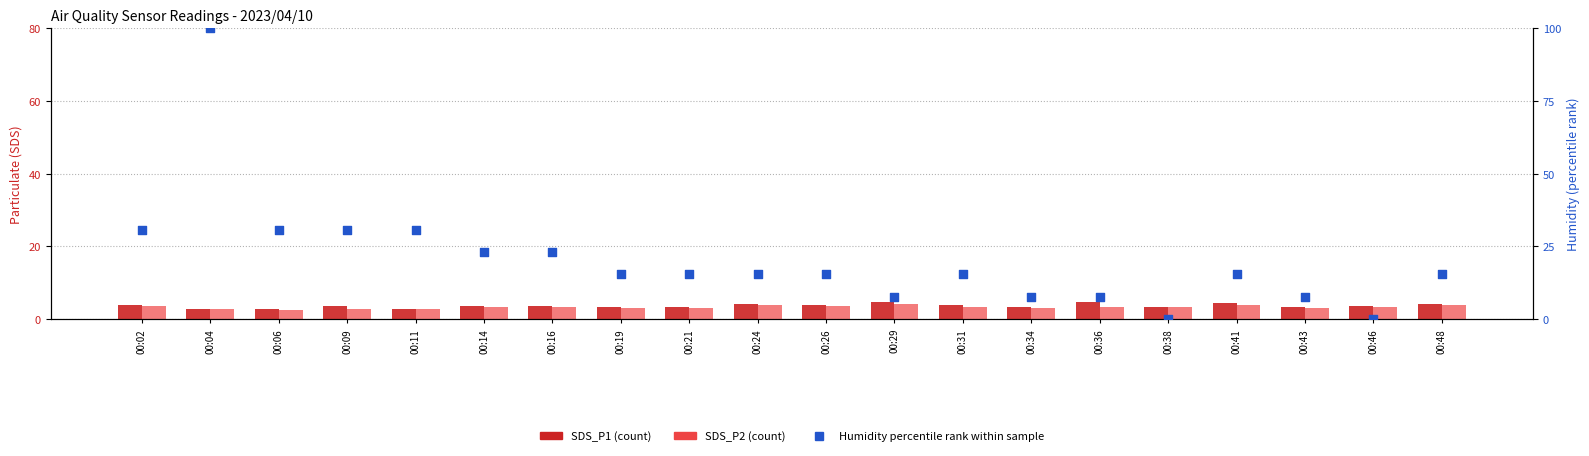

Is the value of SDS_P2 at 00:24 greater than the value of SDS_P1 at 00:38?

Yes